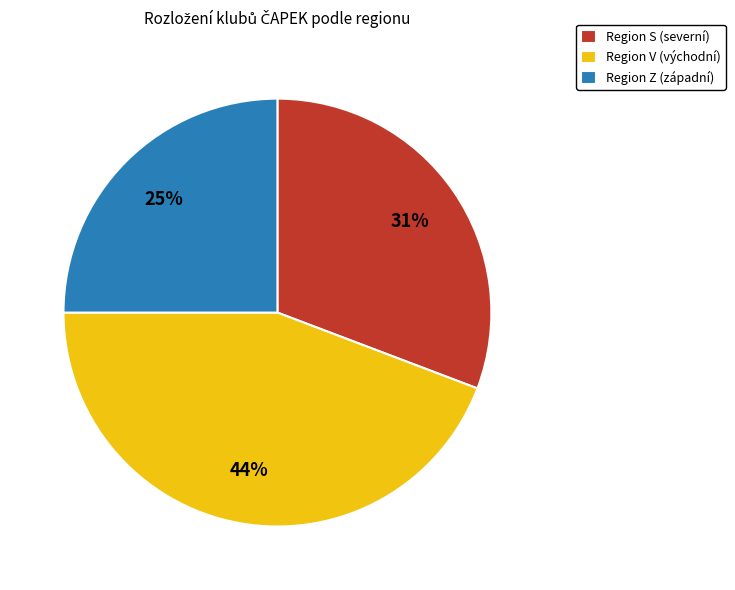

How many slices are in this pie chart?

3